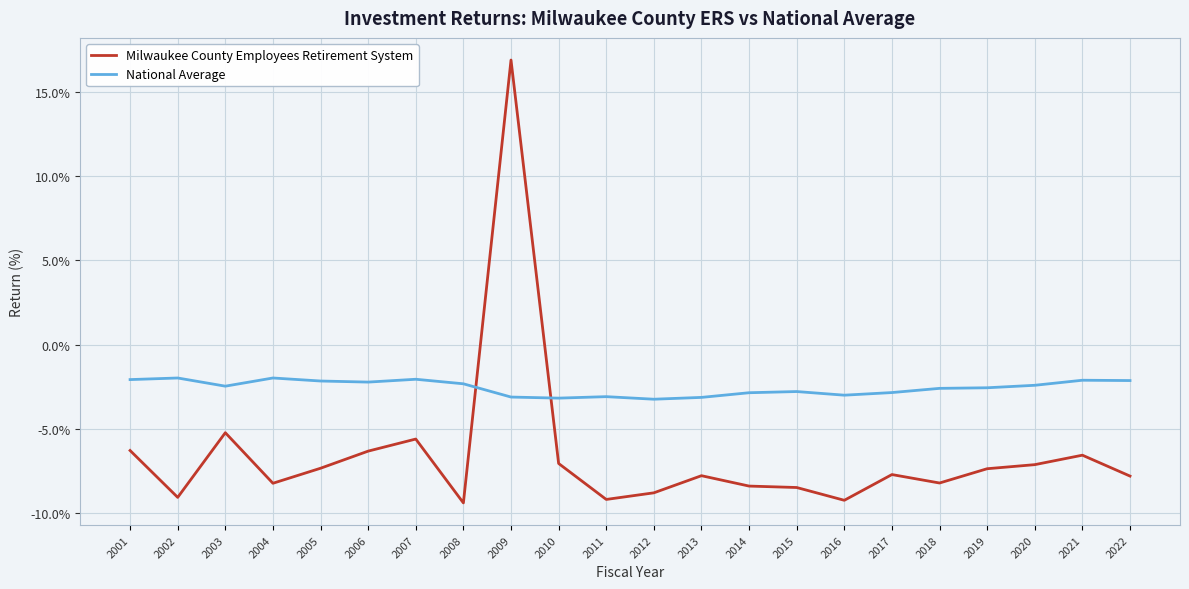

What is the difference between the maximum and minimum values in the Milwaukee County Employees Retirement System series?

26.3